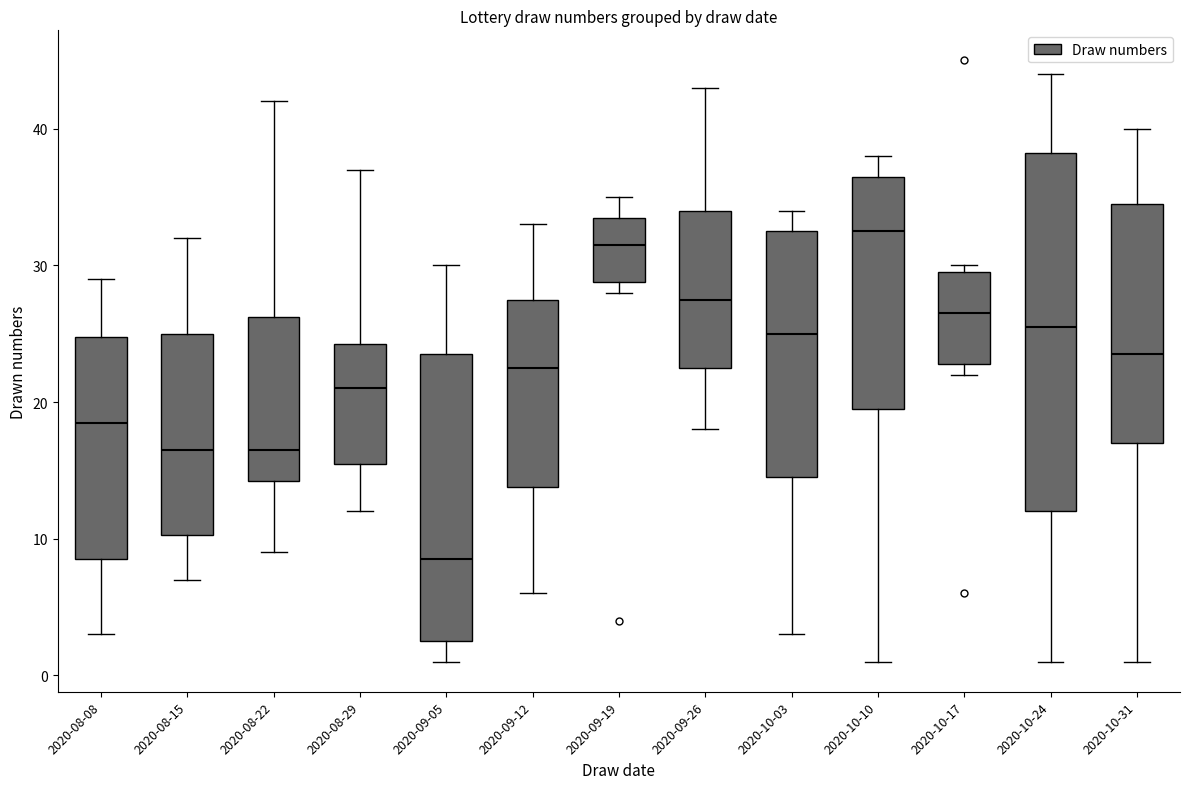

Comparing the boxes themselves (not the whiskers), which one is the tallest?

2020-10-24